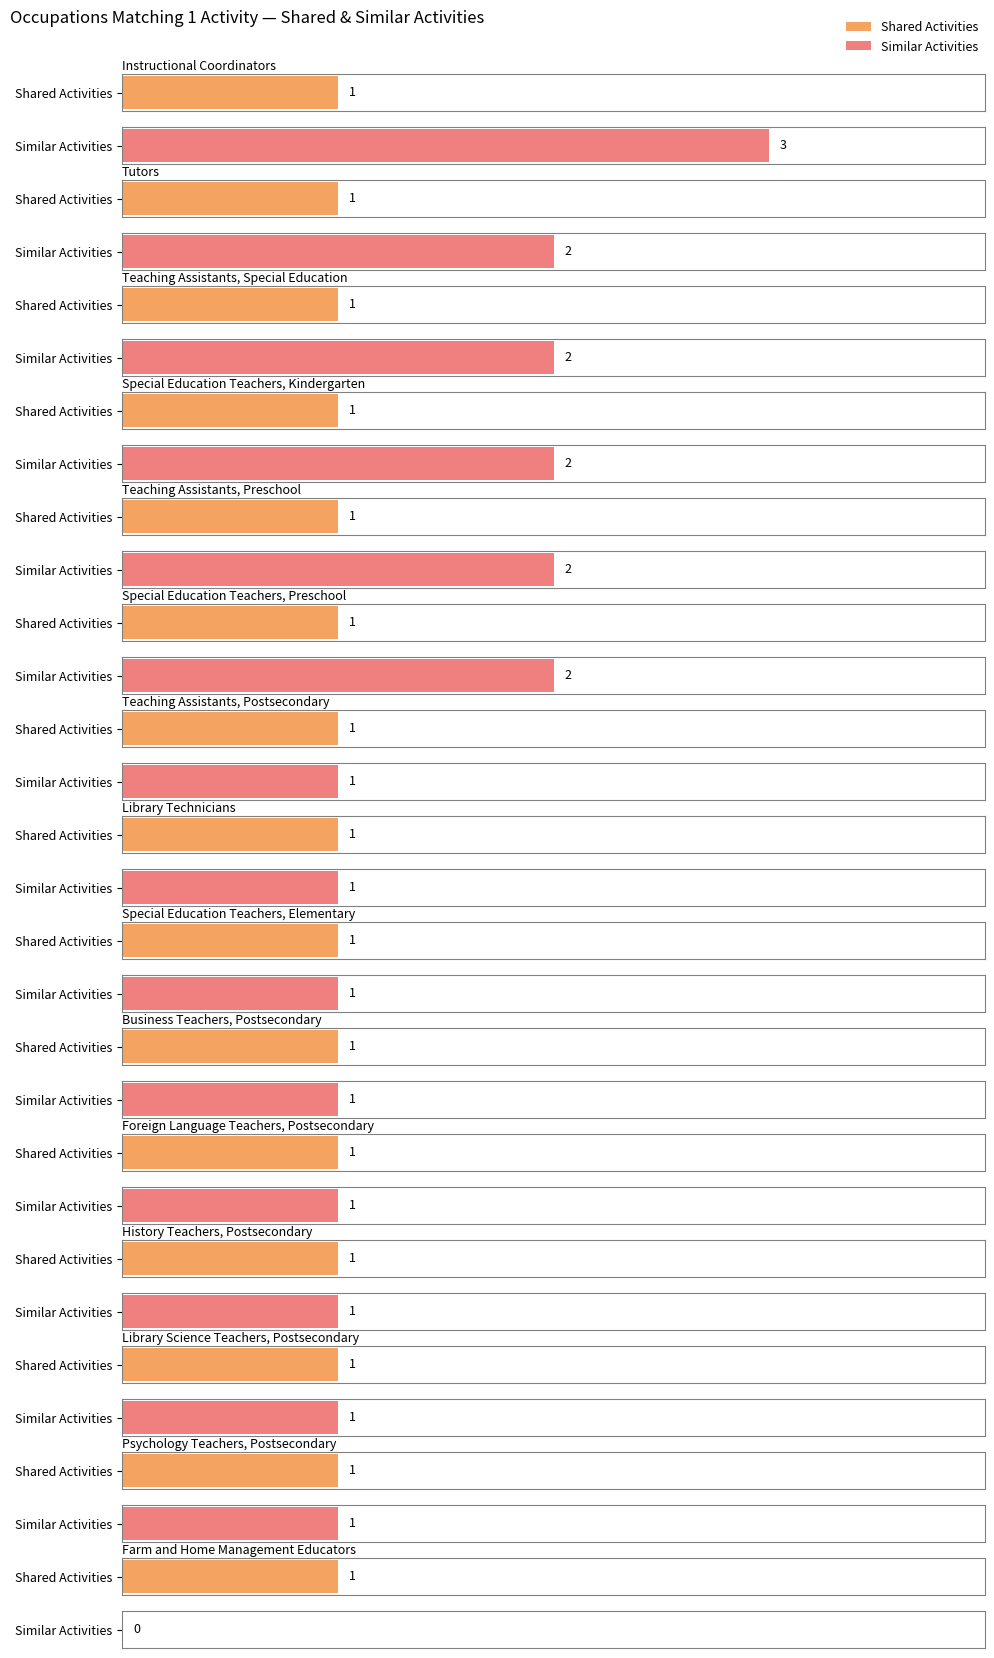

Which series has the largest range (max minus min)?

Similar Activities